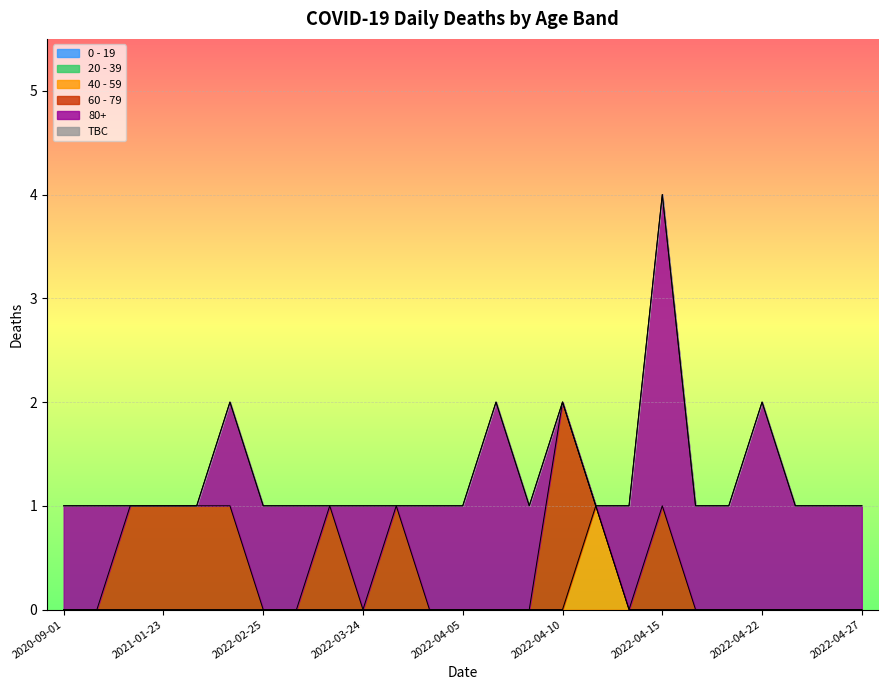

Rank the series by their maximum value, from highest to lowest.

80+, 60 - 79, 40 - 59, 0 - 19, 20 - 39, TBC